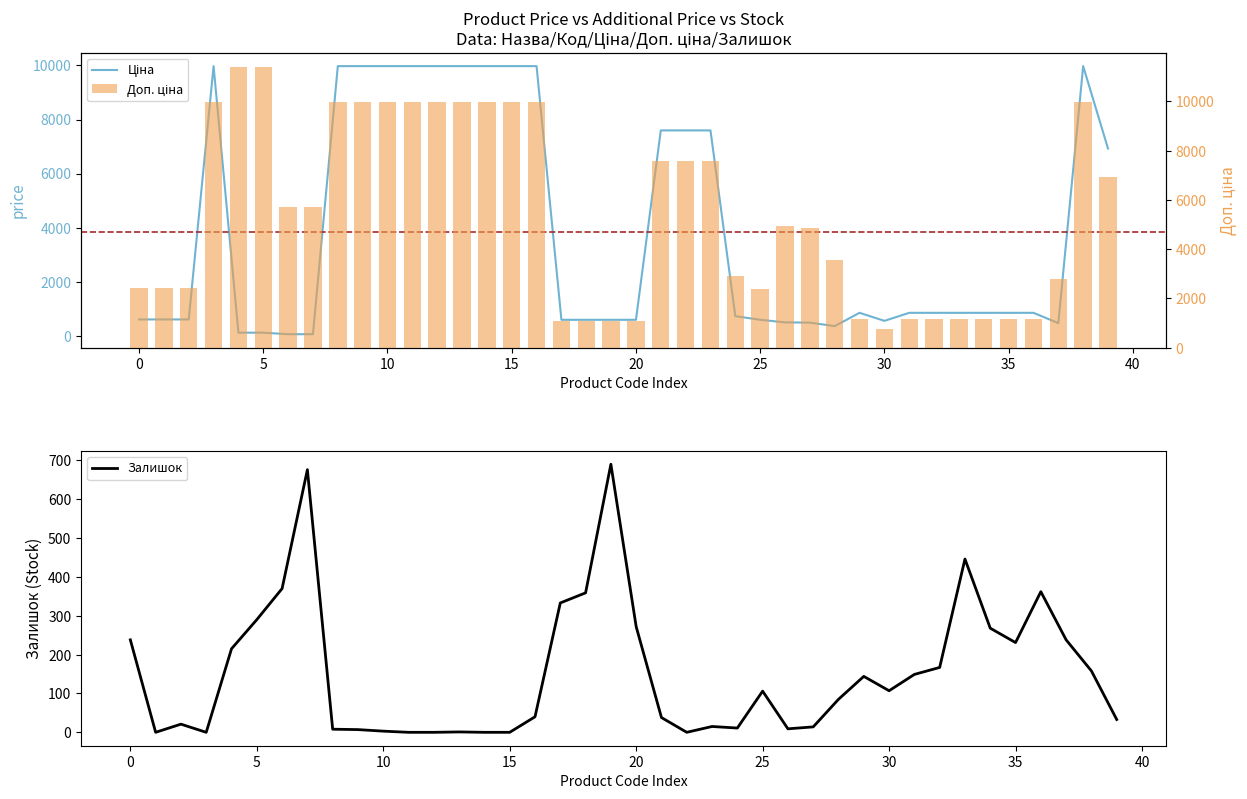

What are all the series names shown in the legend?

Ціна, Доп. ціна, Залишок